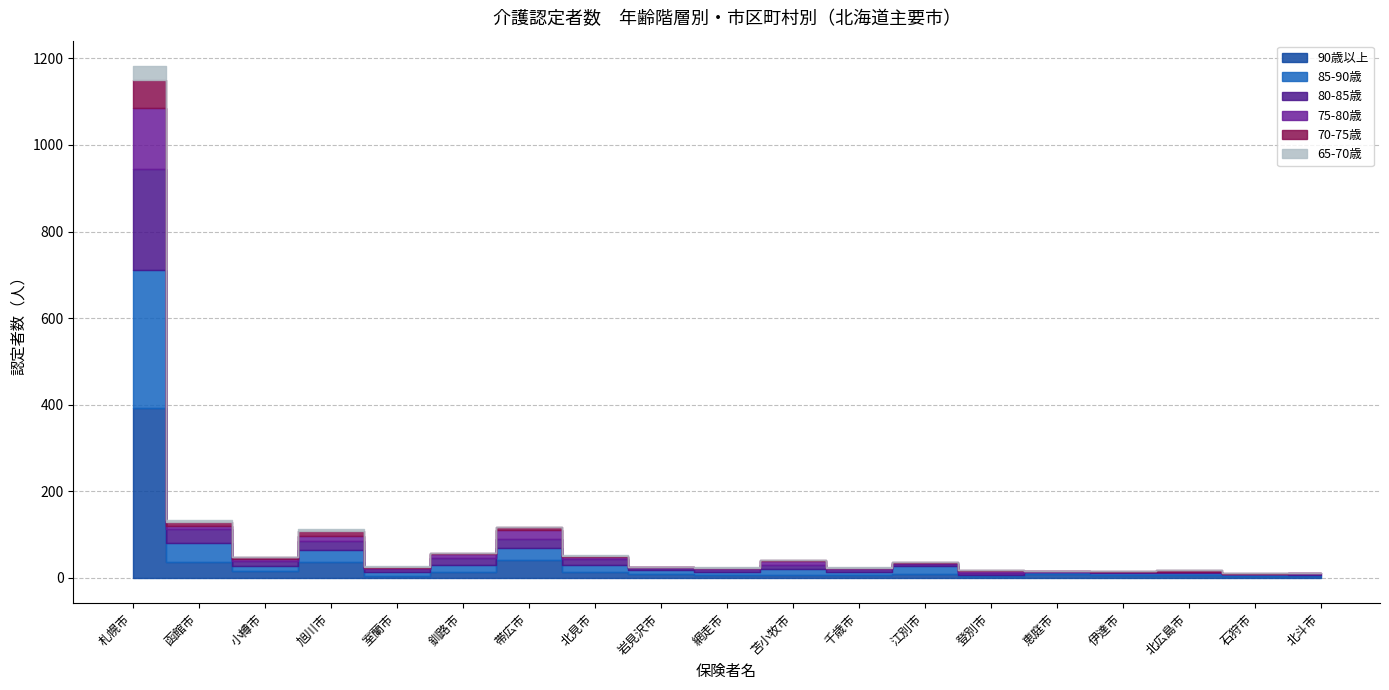

At 登別市, list the series in order from smallest to largest.

70-75歳, 65-70歳, 85-90歳, 90歳以上, 80-85歳, 75-80歳